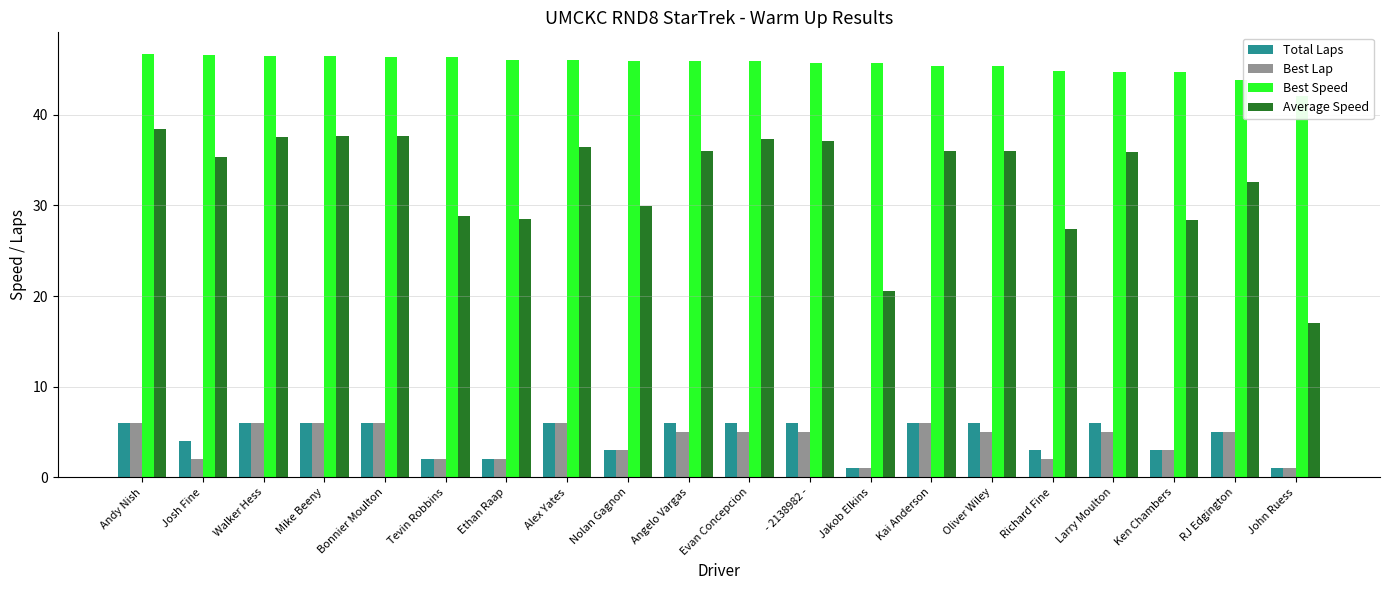

Is it true that Best Lap equals 8.0 at Andy Nish?

False